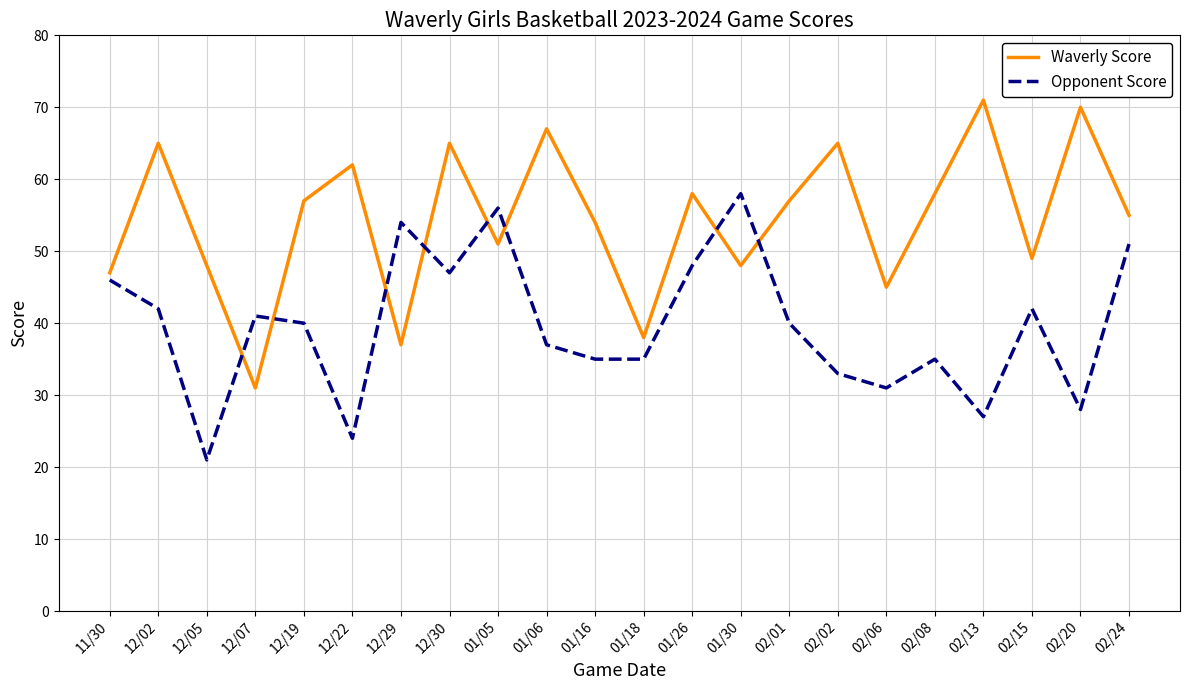

What is the minimum value for Waverly Score?

31